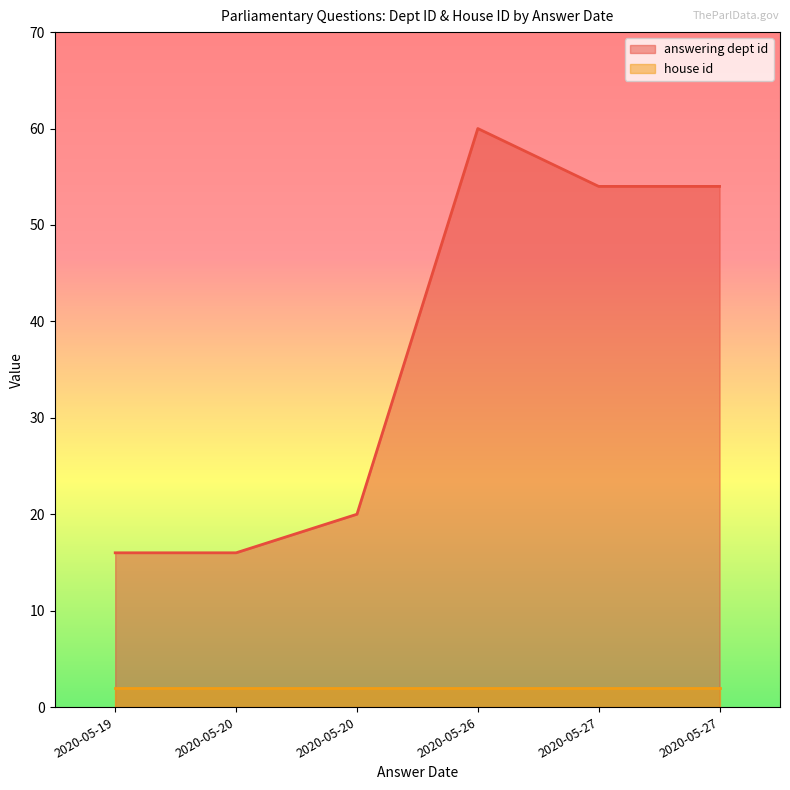

Rank the series by their average value, from highest to lowest.

answering dept id, house id